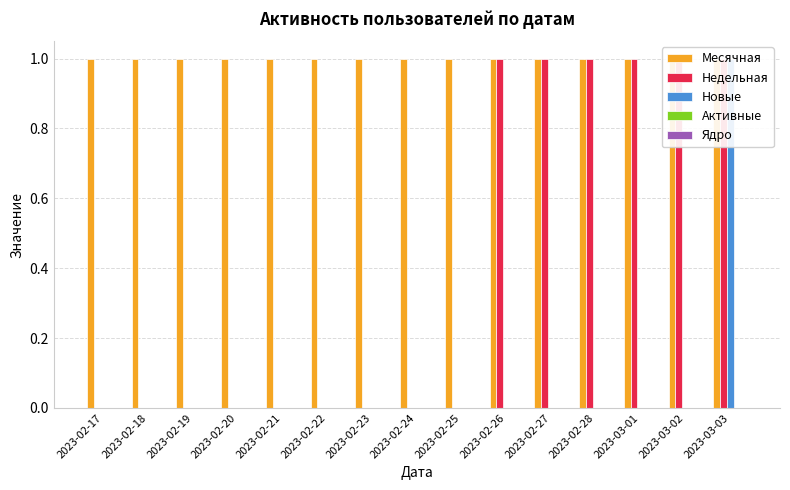

At how many categories does at least one series exceed 0?

15